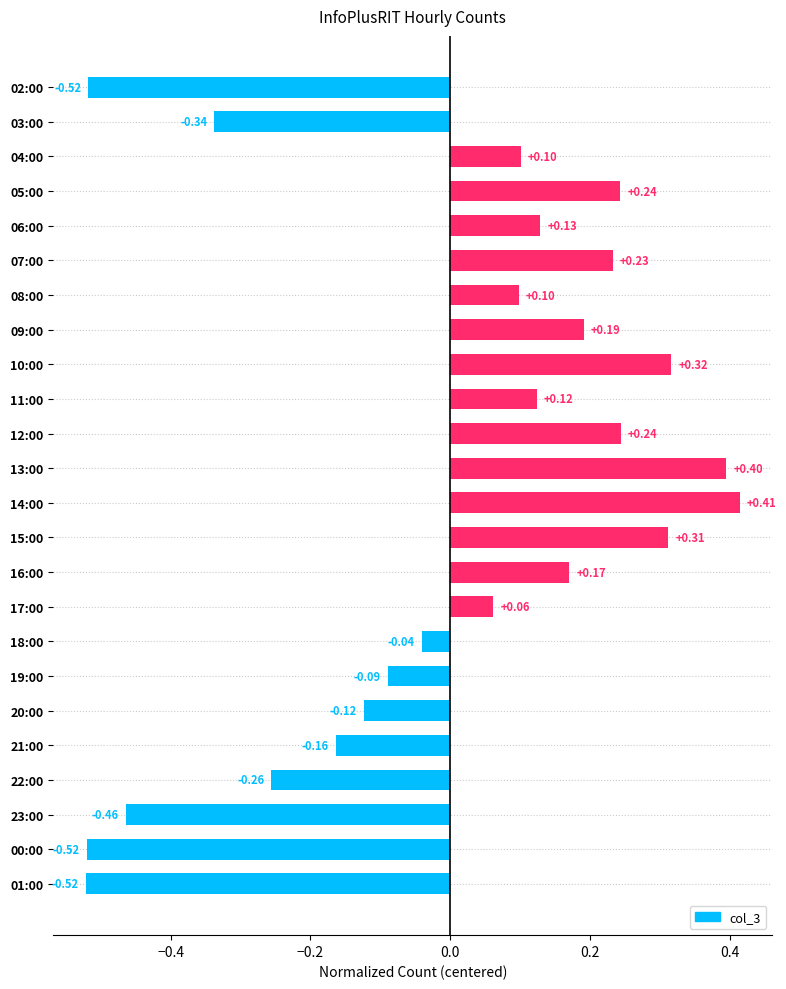

Which has a higher value, 04:00 or 21:00?

04:00